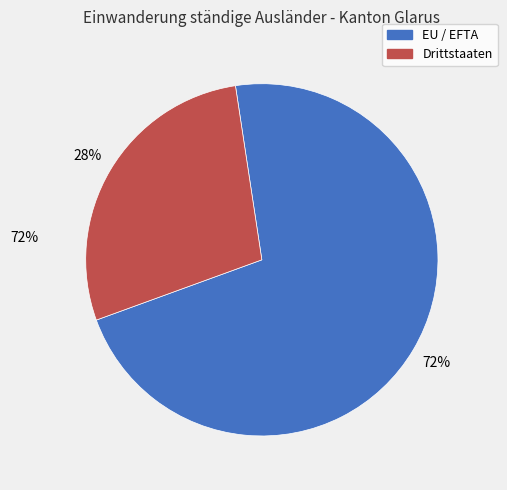

The Drittstaaten slice represents 42% of the pie. True or false?

False